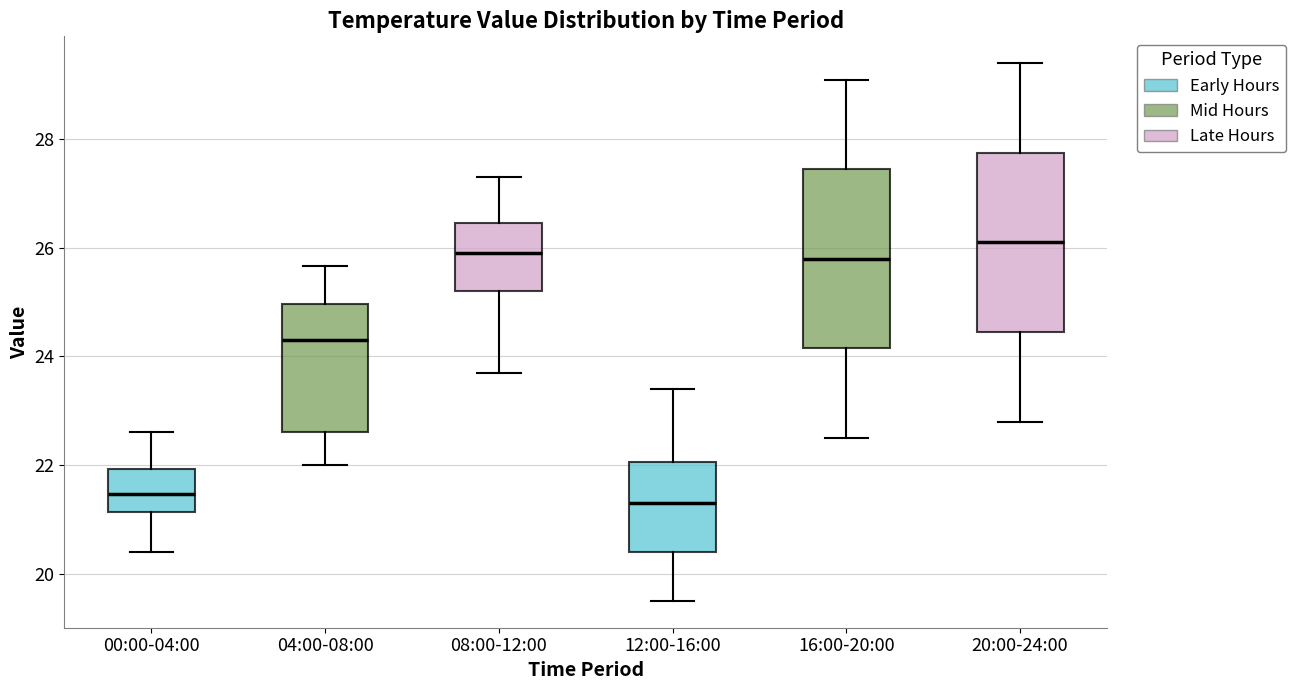

Which box's median line is the highest?

20:00-24:00